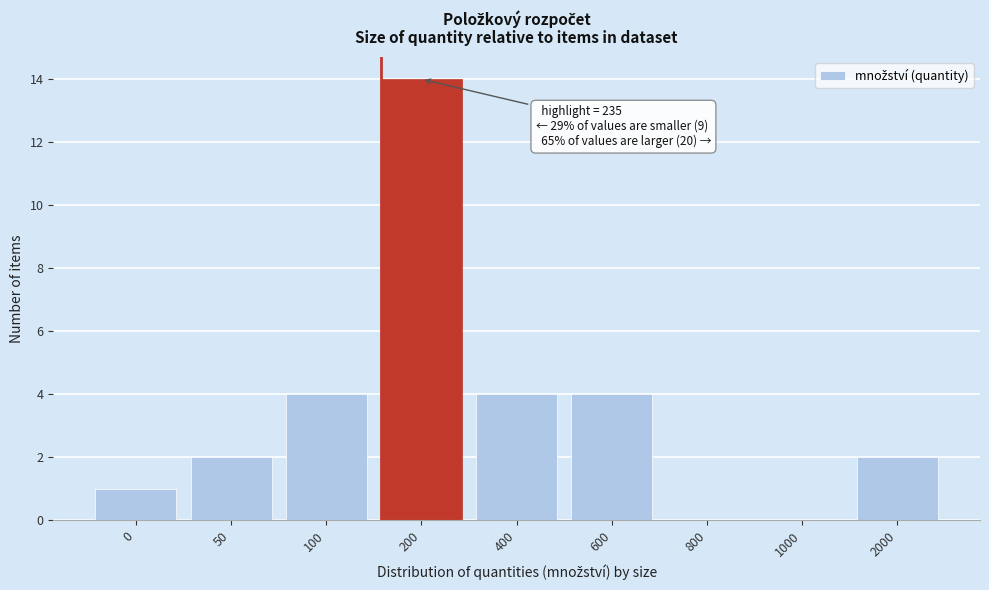

Reading right to left, what are all the values shown in this chart?

2000=2	1000=0	800=0	600=4	400=4	200=14	100=4	50=2	0=1